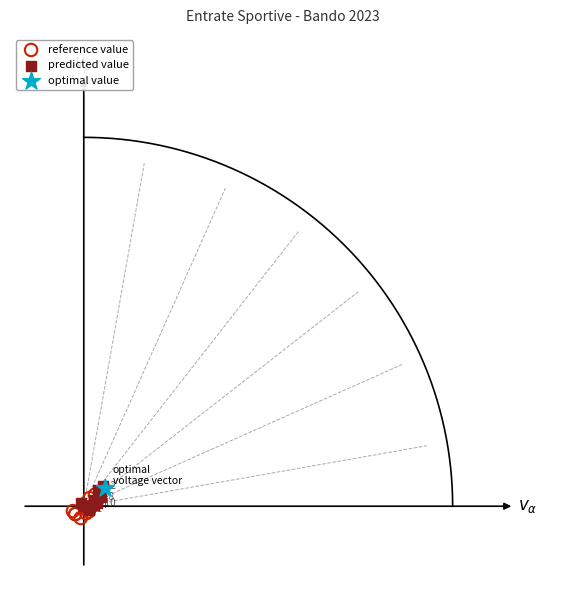

What are all the series names shown in the legend?

reference value, predicted value, optimal value